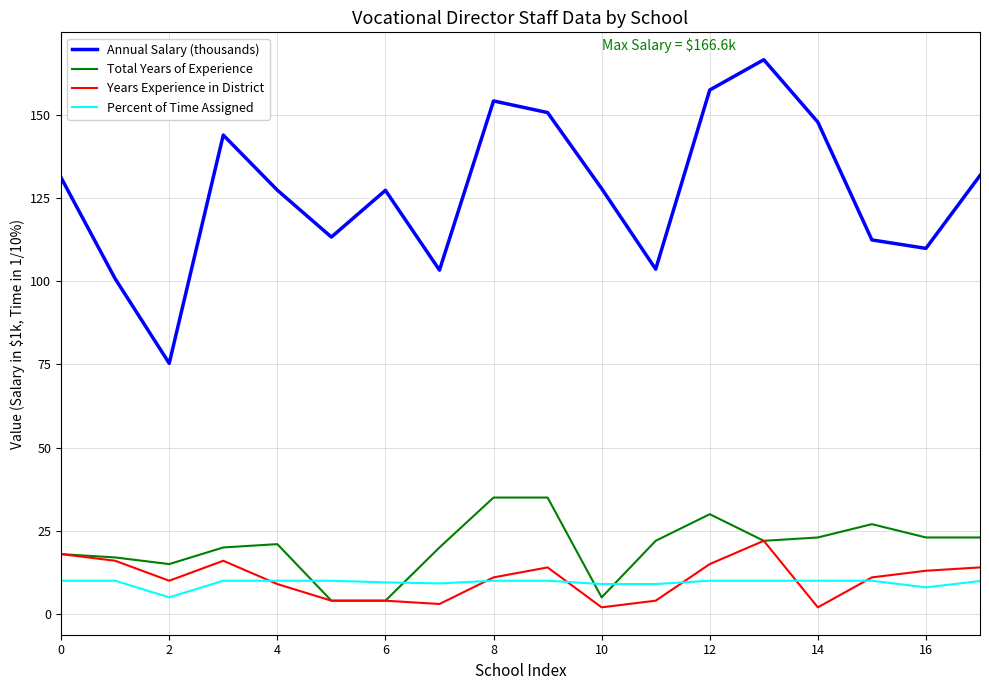

Rank the series by their maximum value, from highest to lowest.

Annual Salary (thousands), Total Years of Experience, Years Experience in District, Percent of Time Assigned